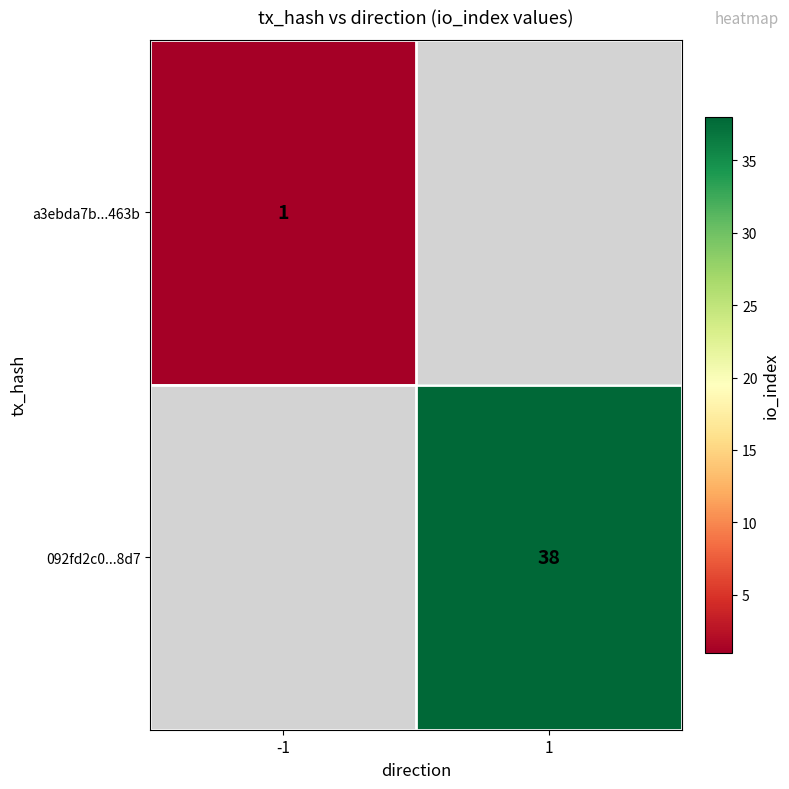

The value of 092fd2c0...8d7 at 1 is 38. True or false?

True